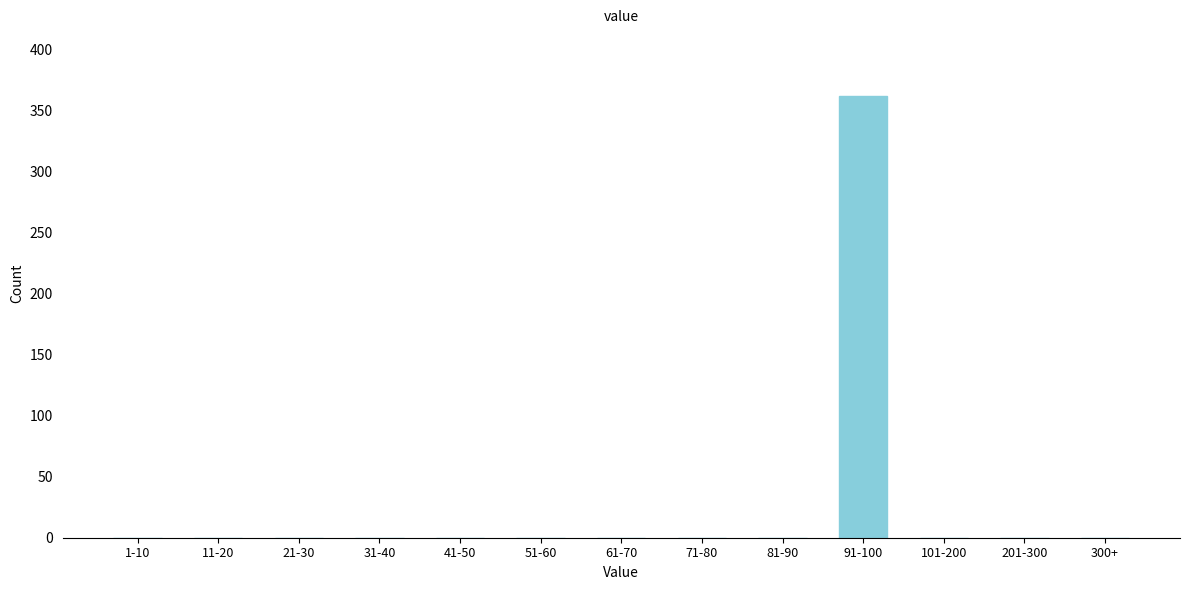

Reading left to right, transcribe all the data shown in this chart.

1-10=0	11-20=0	21-30=0	31-40=0	41-50=0	51-60=0	61-70=0	71-80=0	81-90=0	91-100=362	101-200=0	201-300=0	300+=0